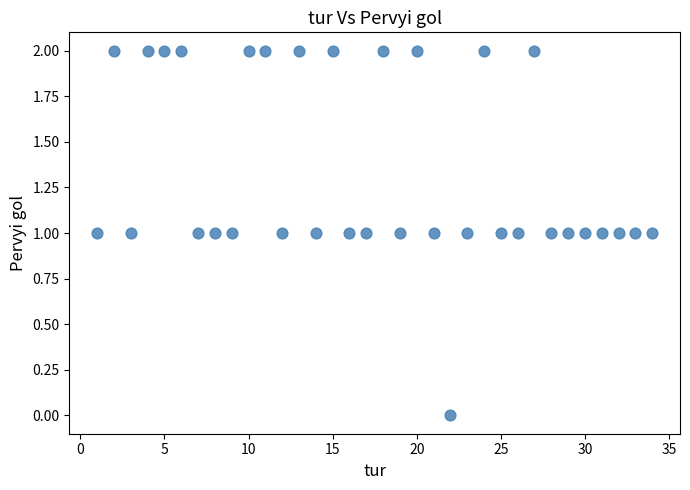

What is the range of X values (max minus min)?

33